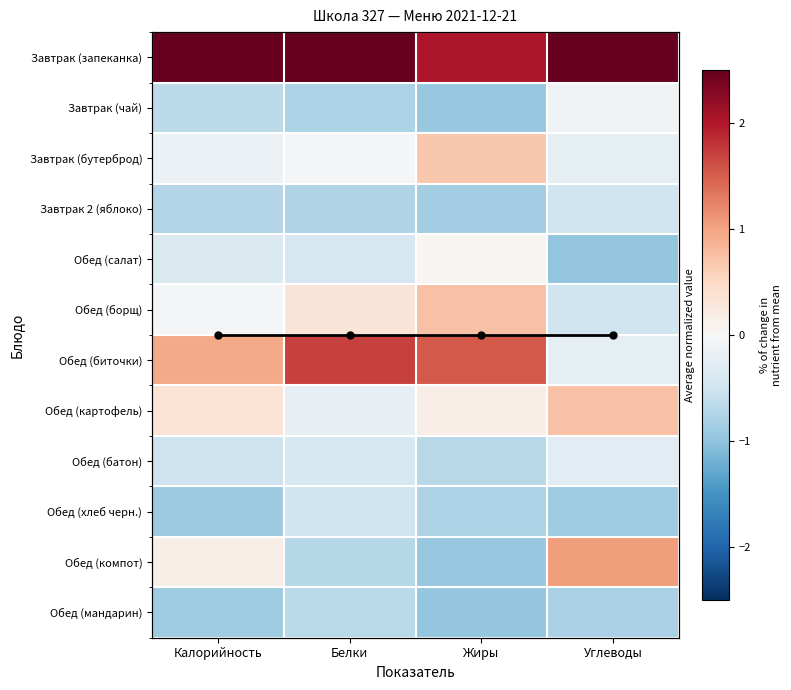

The Завтрак 2 (яблоко) series shows -0.7 at Углеводы. True or false?

False